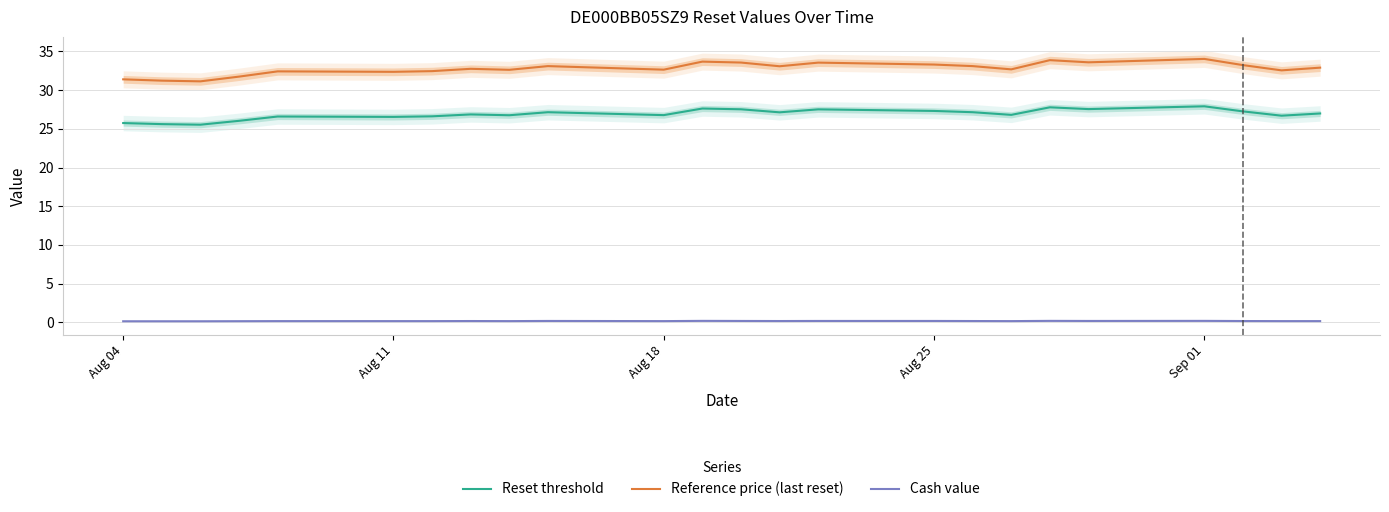

True or false: Cash value and Reset threshold cross at least once.

False